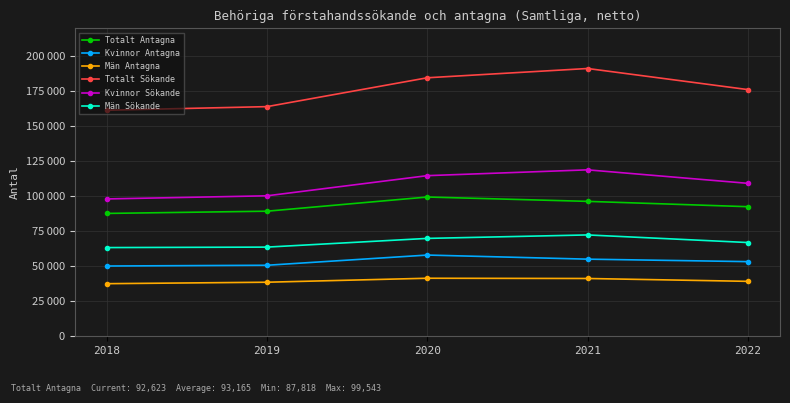

Where does the Män Sökande series first go above 67005?

2020